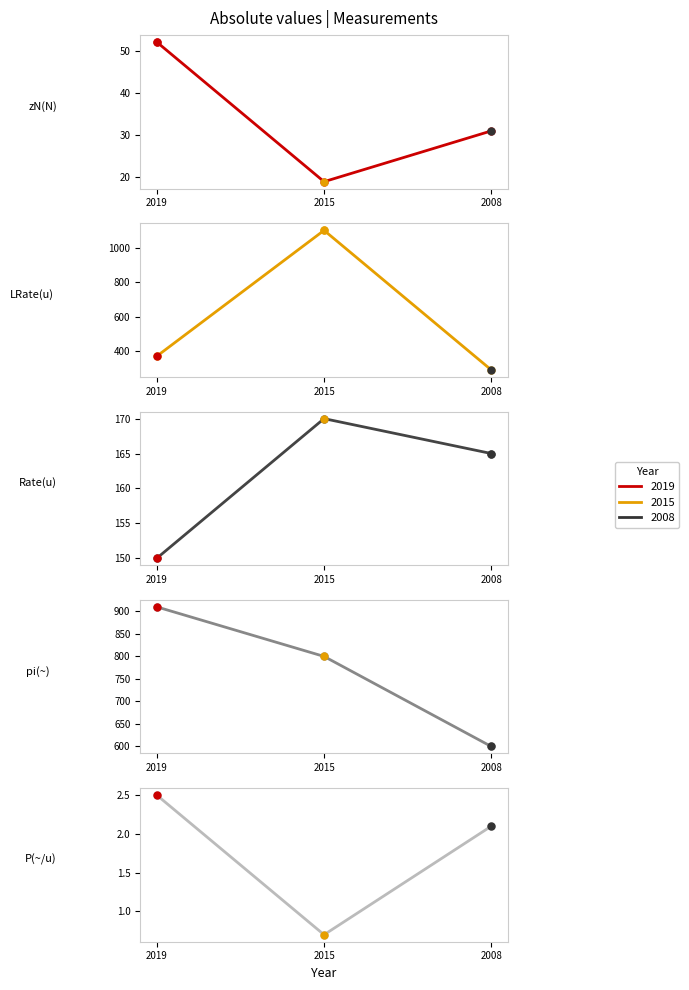

What value does the LRate(u) series have at 2019?

370.0